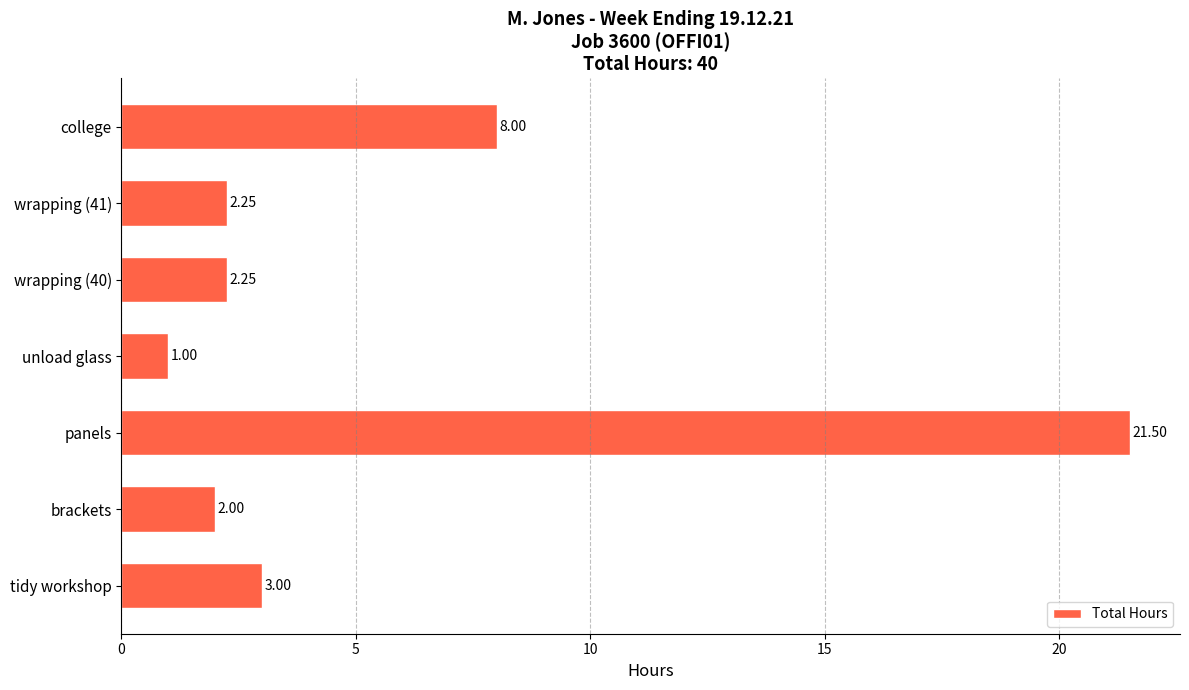

At which label is the value closest to 11?

college